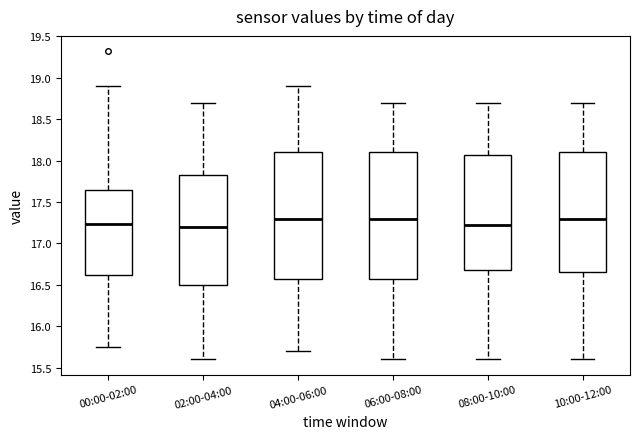

Reading left to right, read every box against the y-axis: the position of its median line, the range the box covers, and the ends of its whiskers. The values are not printed on the chart, so give them approximately, as read against the axis.

00:00-02:00: median 17.25, box 16.60 to 17.65, whiskers 15.75 to 18.90
02:00-04:00: median 17.20, box 16.50 to 17.85, whiskers 15.60 to 18.70
04:00-06:00: median 17.30, box 16.60 to 18.10, whiskers 15.70 to 18.90
06:00-08:00: median 17.30, box 16.60 to 18.10, whiskers 15.60 to 18.70
08:00-10:00: median 17.25, box 16.70 to 18.05, whiskers 15.60 to 18.70
10:00-12:00: median 17.30, box 16.65 to 18.10, whiskers 15.60 to 18.70